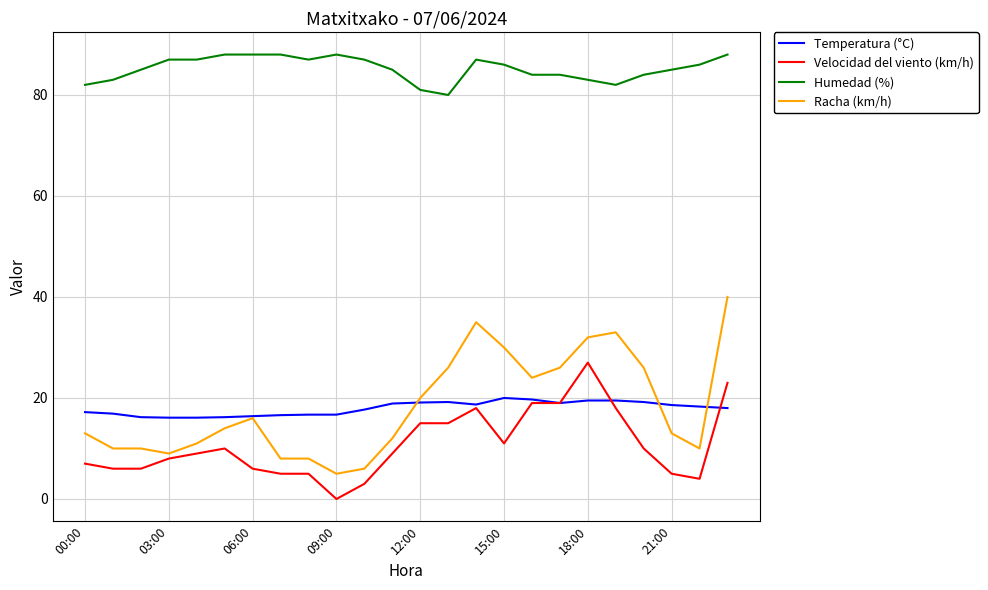

What is the greatest value displayed?

88.0